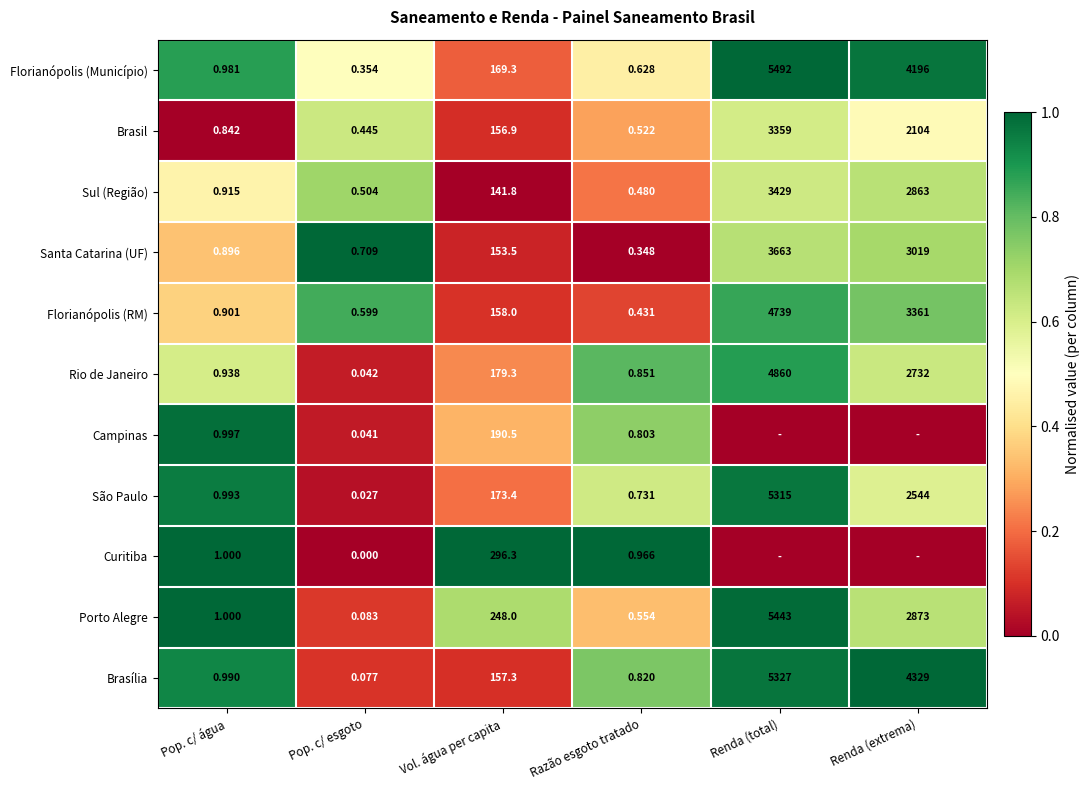

Which series changed the most between Pop. c/ água and Razão esgoto tratado?

Santa Catarina (UF)